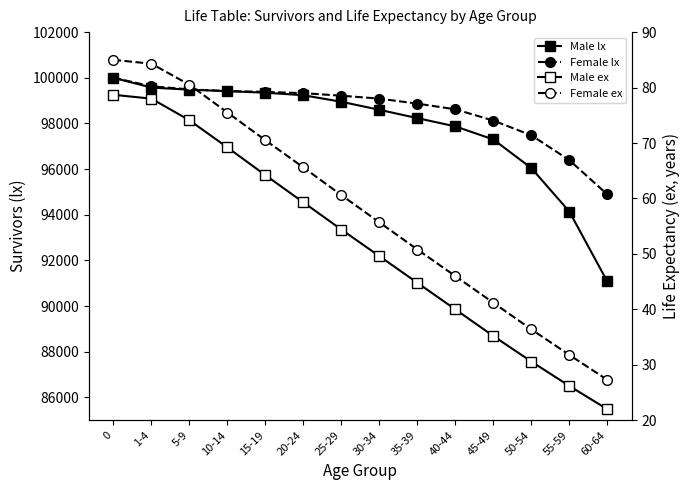

What is the minimum value shown in the chart?

22.0